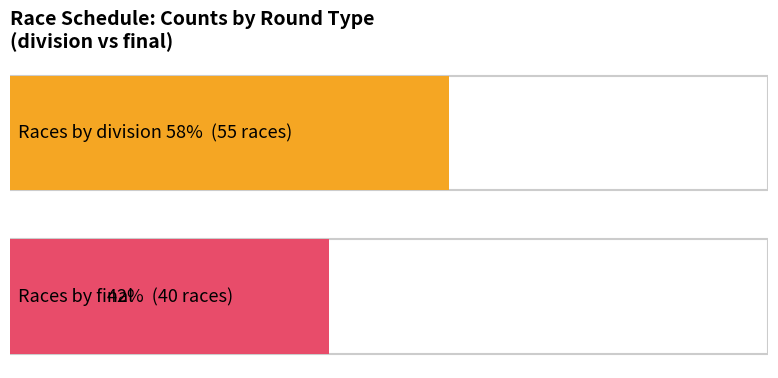

What is the difference between the values at final and division?

15